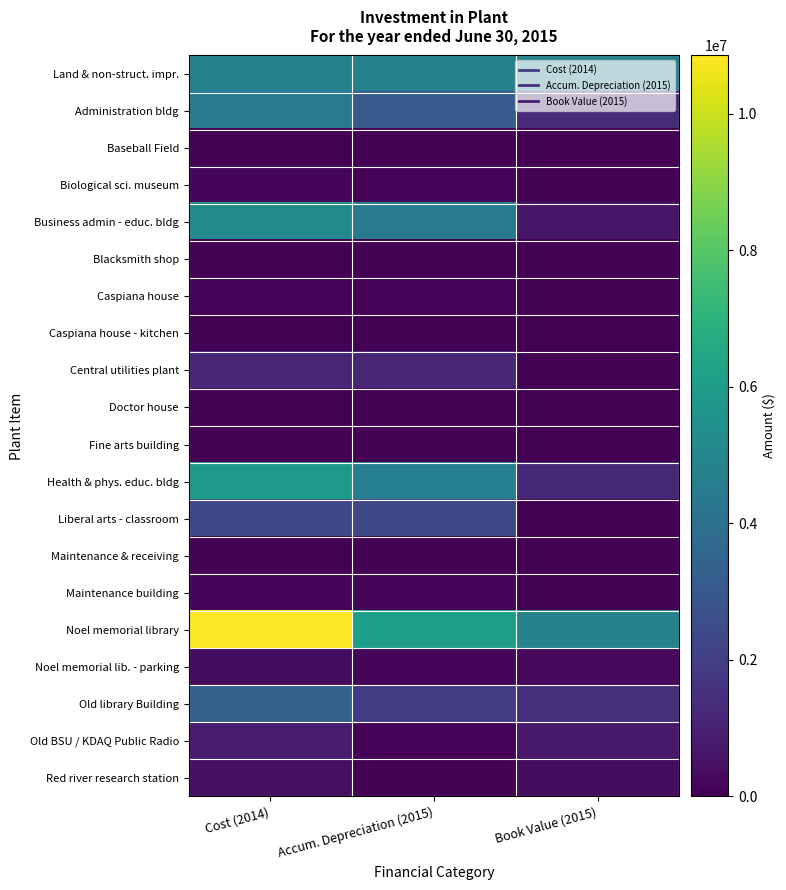

Which has a higher value, Accum. Depreciation (2015) or Book Value (2015)?

Accum. Depreciation (2015)